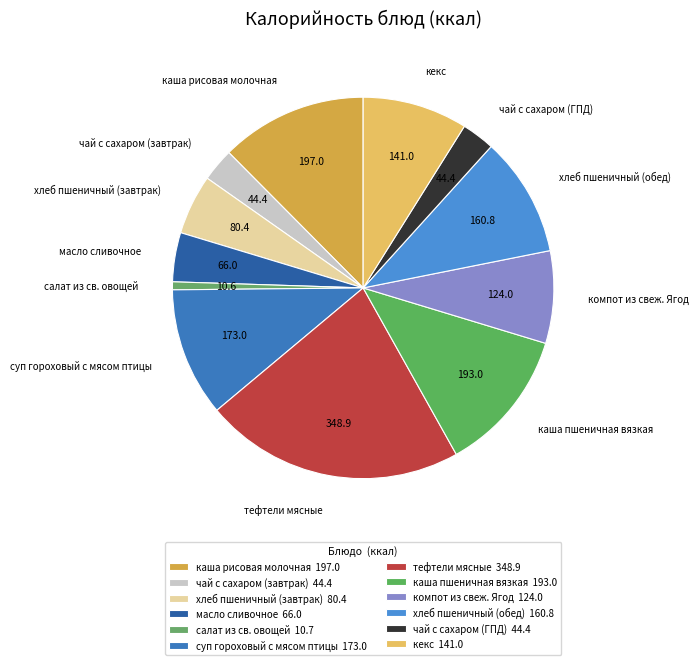

Approximately how many times larger is the value at масло сливочное compared to кекс?

0.5